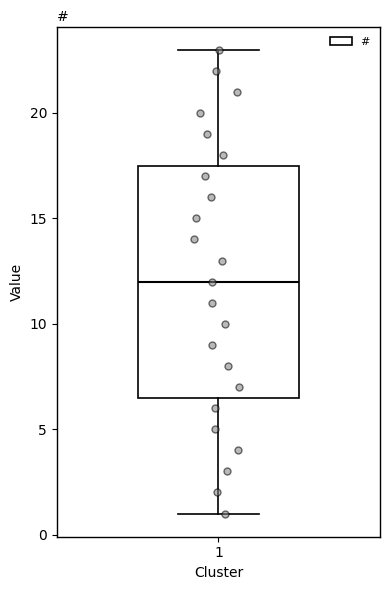

Transcribe this box plot: give where the median line is, the range the box spans, and where the two whiskers end, as read against the y-axis. The values are not printed on the chart, so give them approximately, as read against the axis.

median 12.0, box 6.5 to 17.5, whiskers 1.0 to 23.0